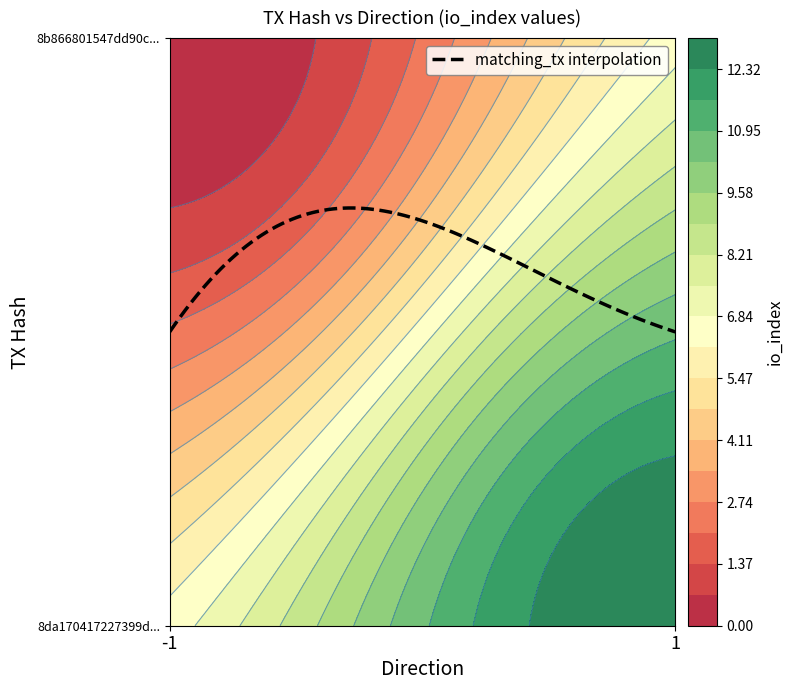

At direction, list the series in order from largest to smallest.

8b866801547dd90c8f4794351a6795b9a28c4ce, 8da170417227399d24be35f01b3bab179479442